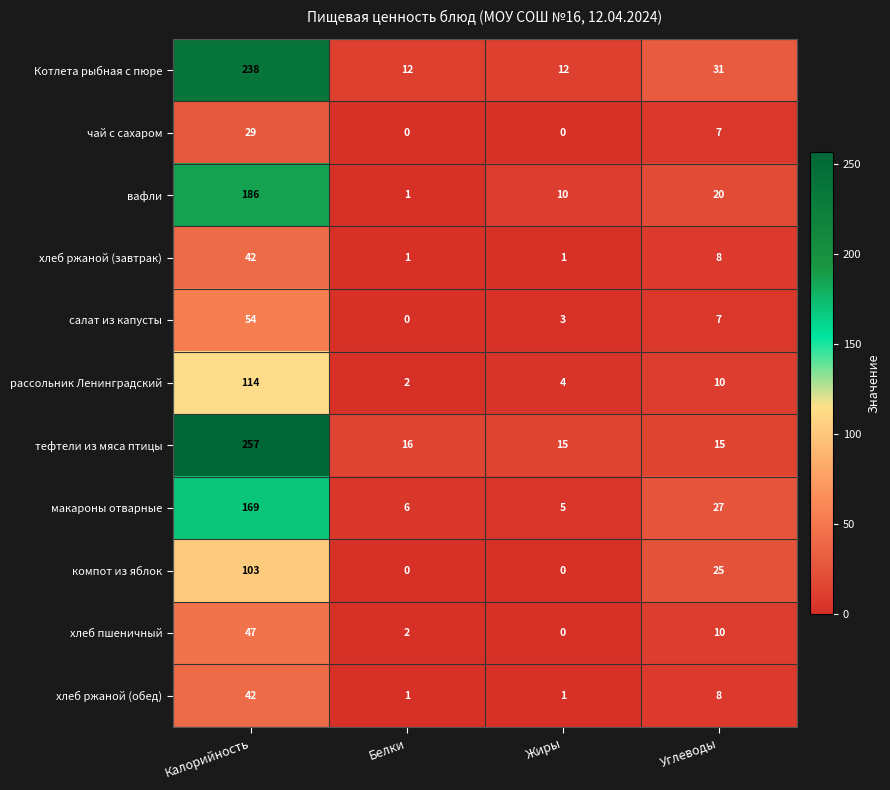

Which series has the largest total across all categories?

тефтели из мяса птицы